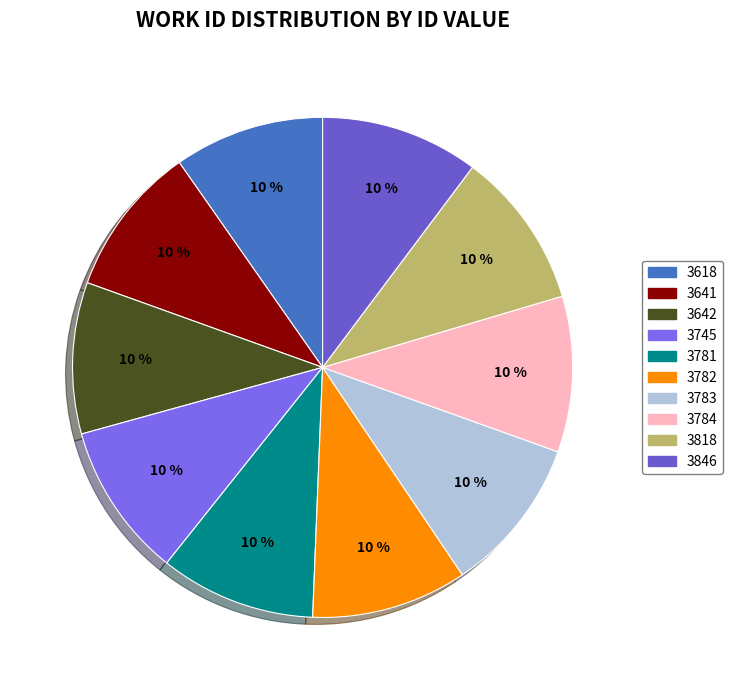

What percentage is NOT represented by 3783?

89.9%